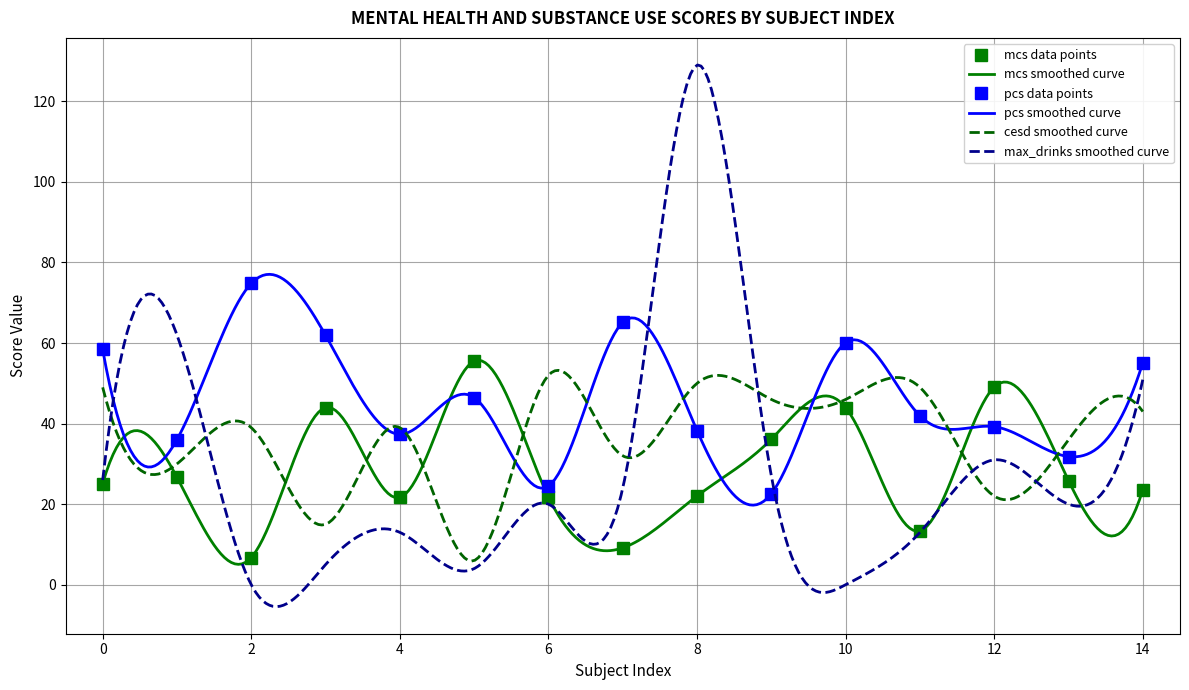

How many data points in pcs are less than 41?

7